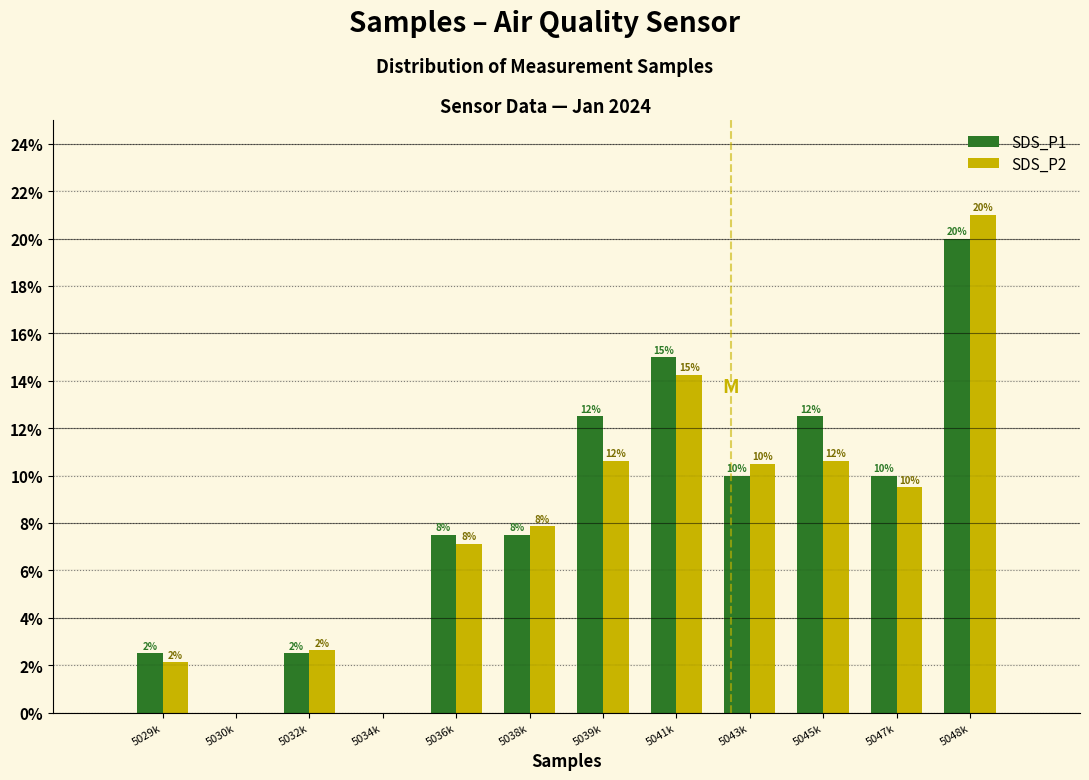

What are all the series names shown in the legend?

SDS_P1, SDS_P2